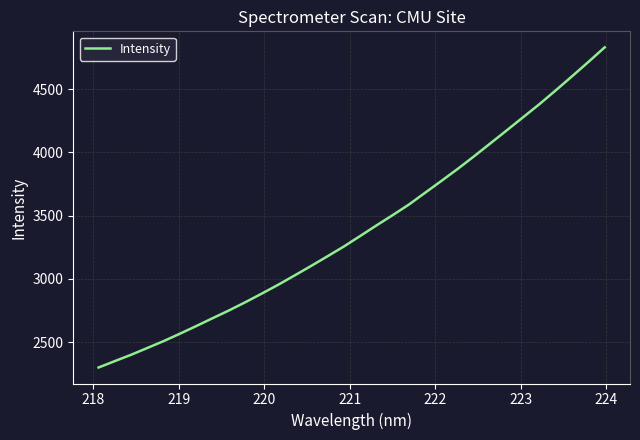

What is the sum of all values?

108540.8